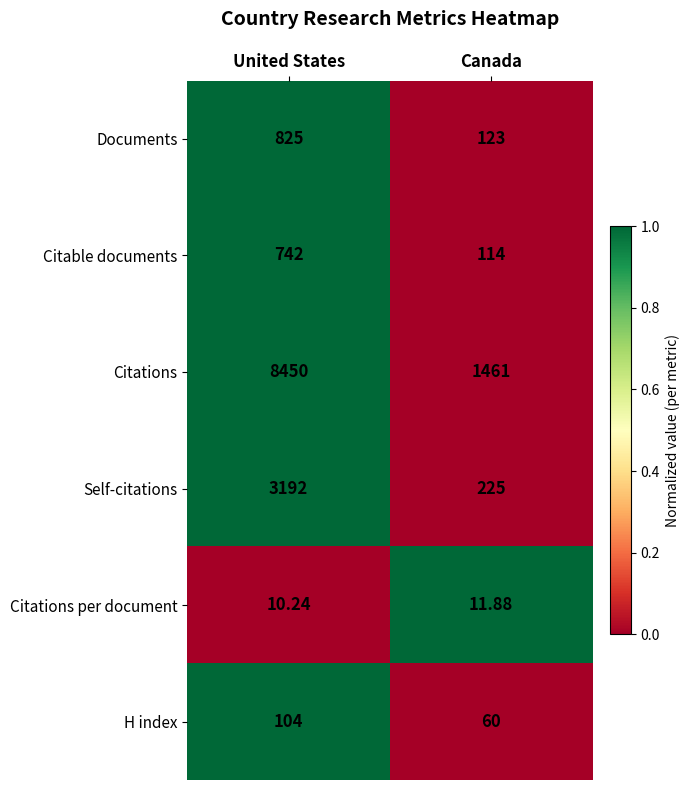

Which category has the lowest value in the H index series?

Canada